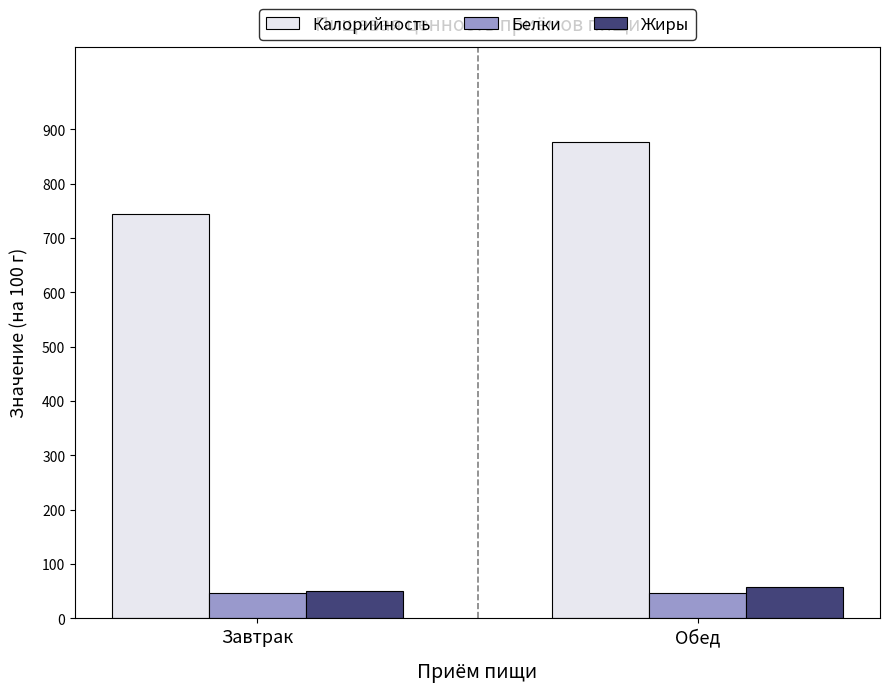

Is it true that Калорийность equals 1409.2 at Обед?

False